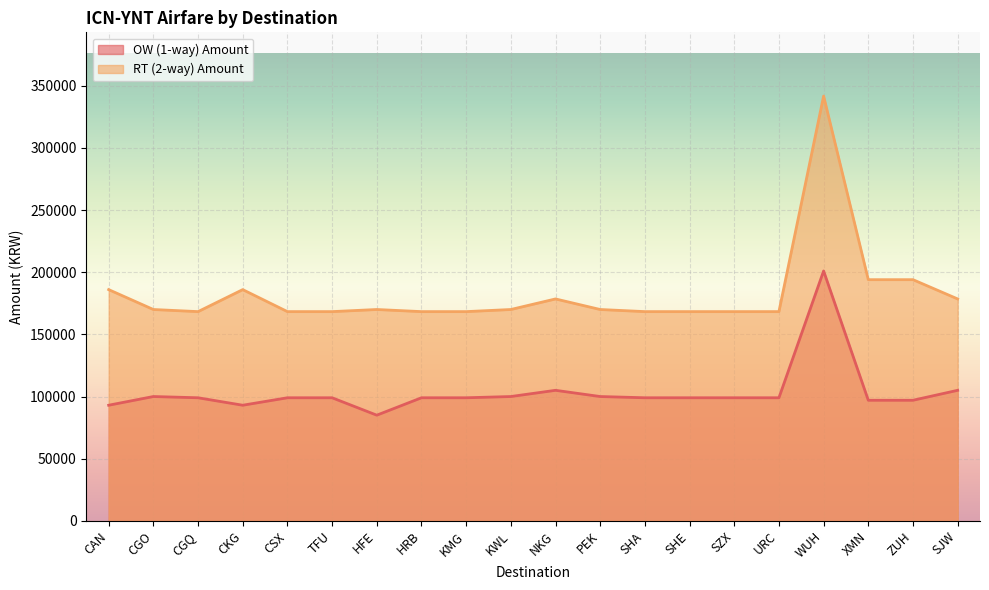

How many lines are shown in the chart?

2